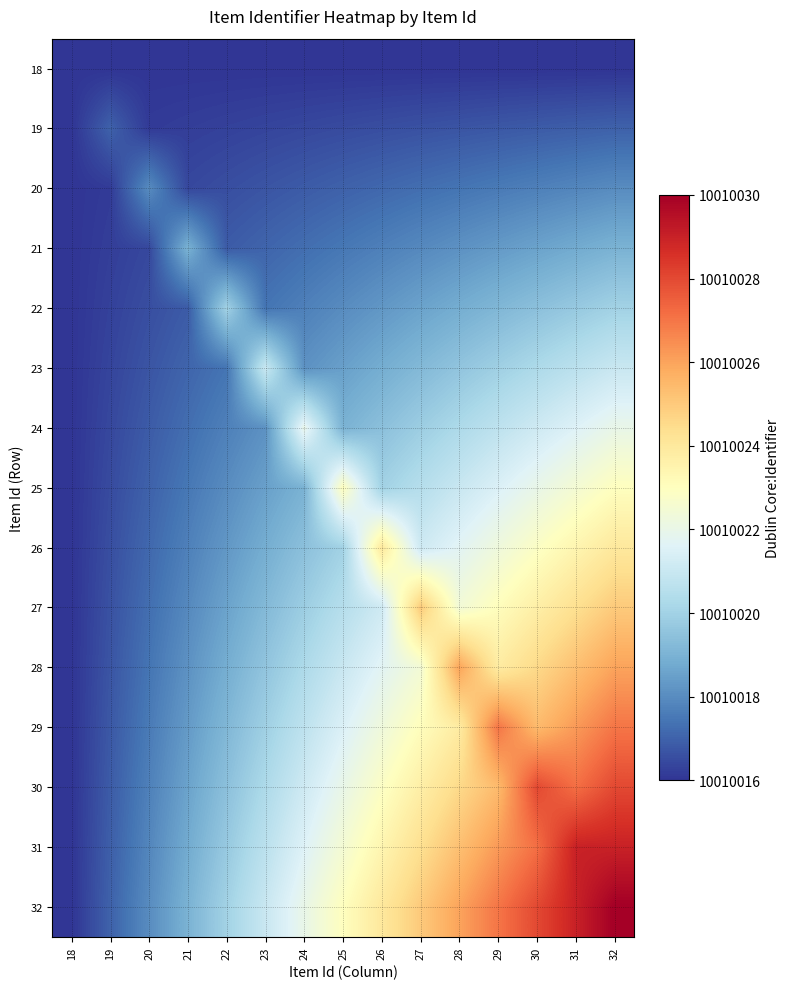

What is the smallest value displayed?

10010016.0